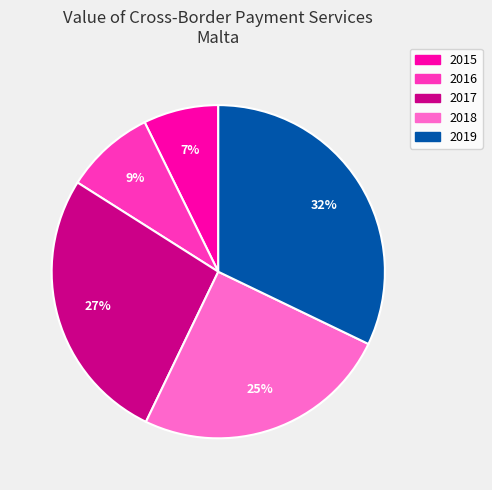

How many slices are in this pie chart?

5